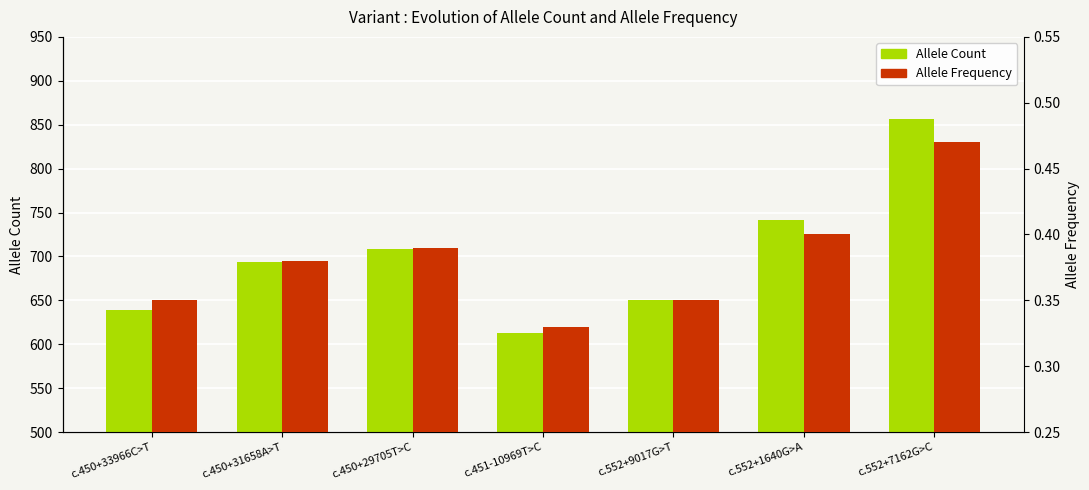

Between c.450+29705T>C and c.451-10969T>C, which series saw the biggest shift?

Allele Count